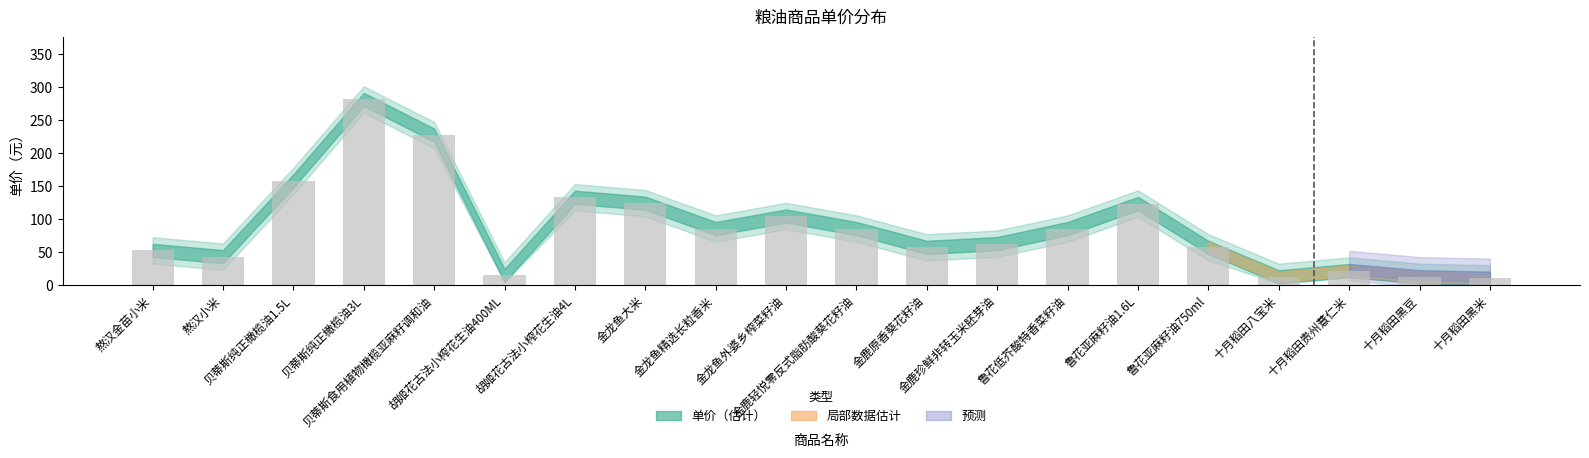

How many values are below 85?

10